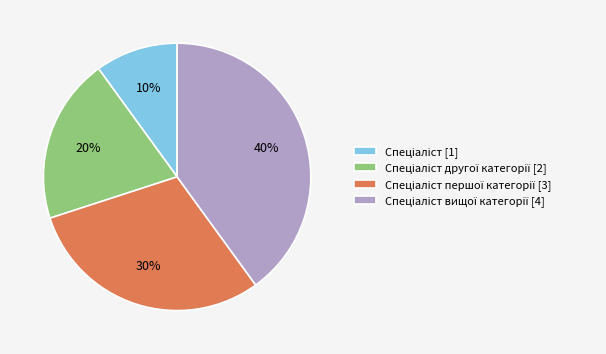

Is there any slice that represents more than half of the pie?

No